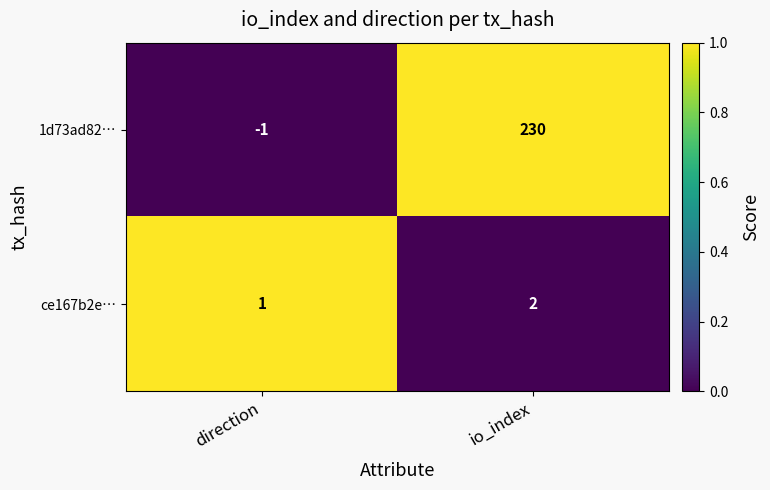

What is the sum of the ce167b2e… values at direction and io_index?

3